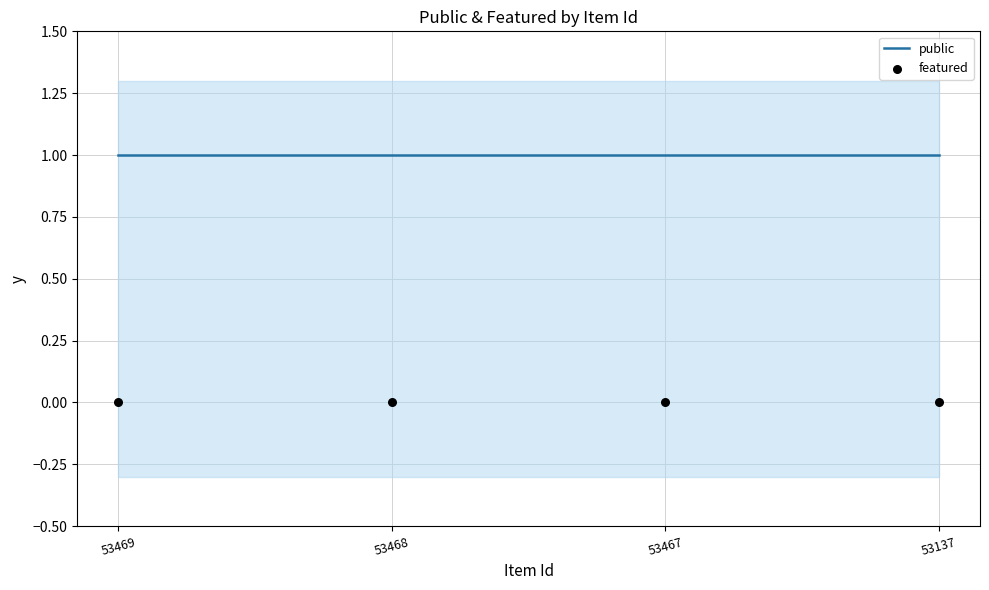

At how many categories does at least one series exceed 0?

4